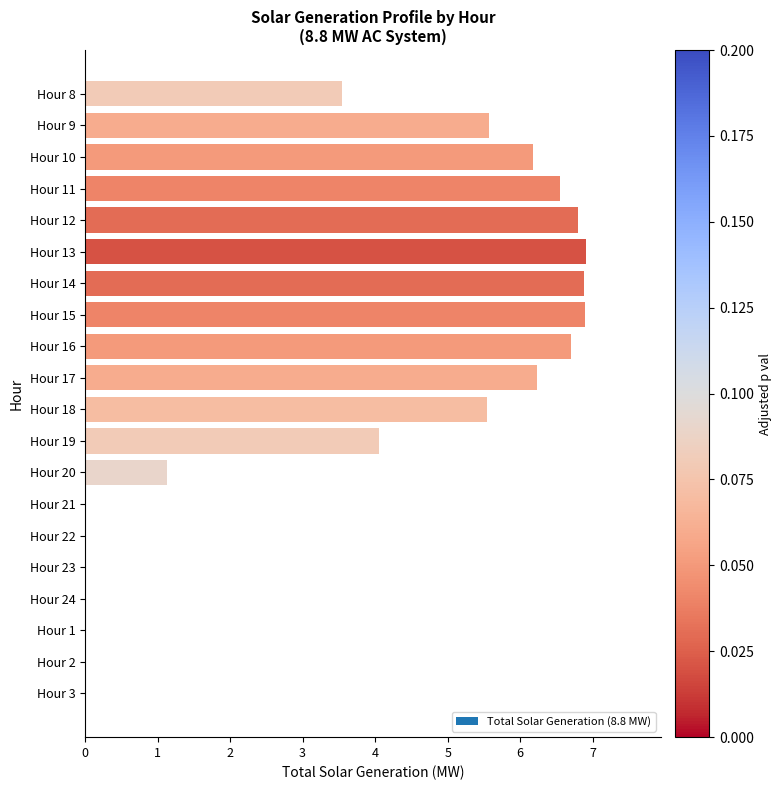

The value at Hour 19 is 1.2. True or false?

False